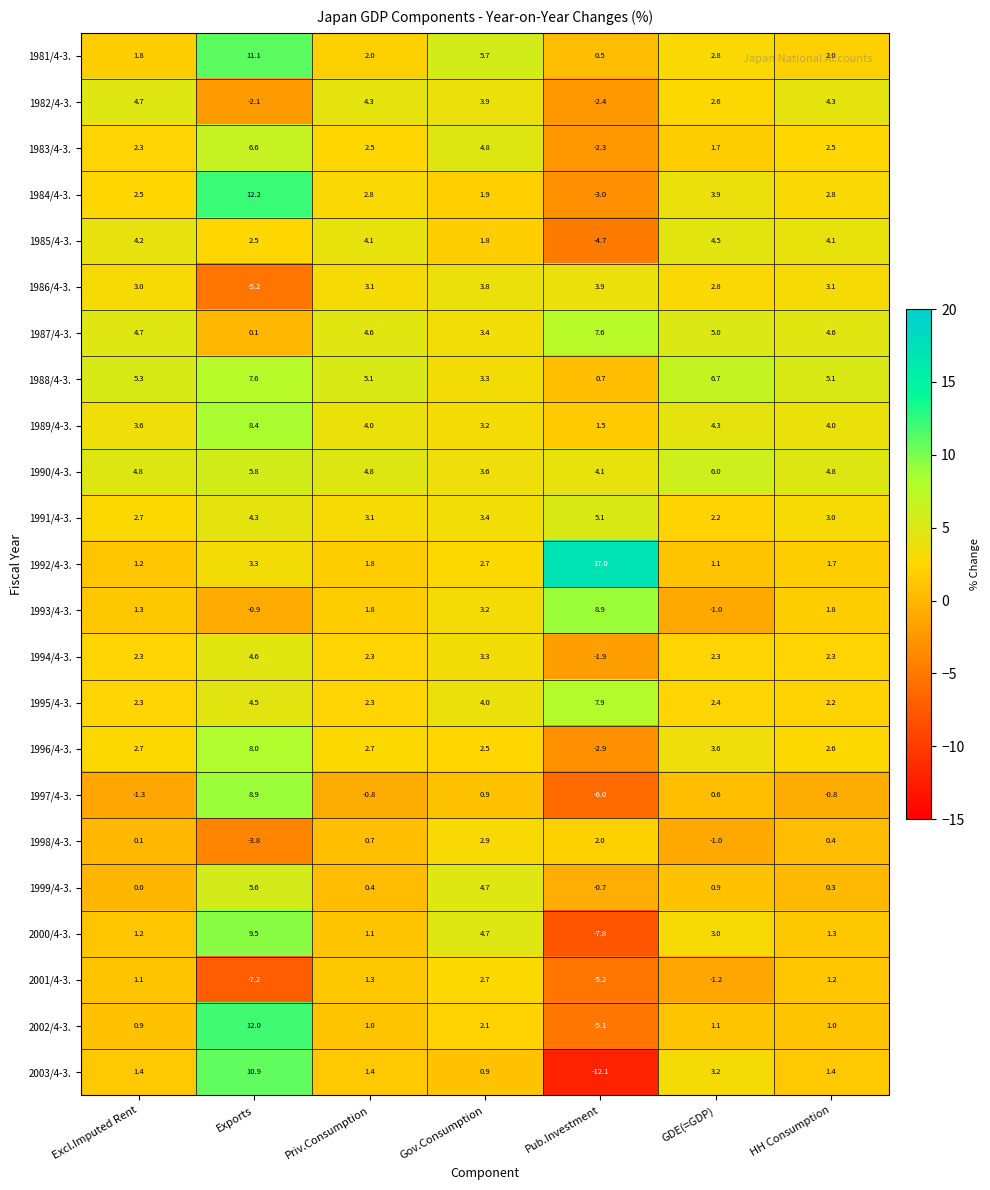

What is the sum of the 1986/4-3. values at Exports and Excl.Imputed Rent?

-2.2